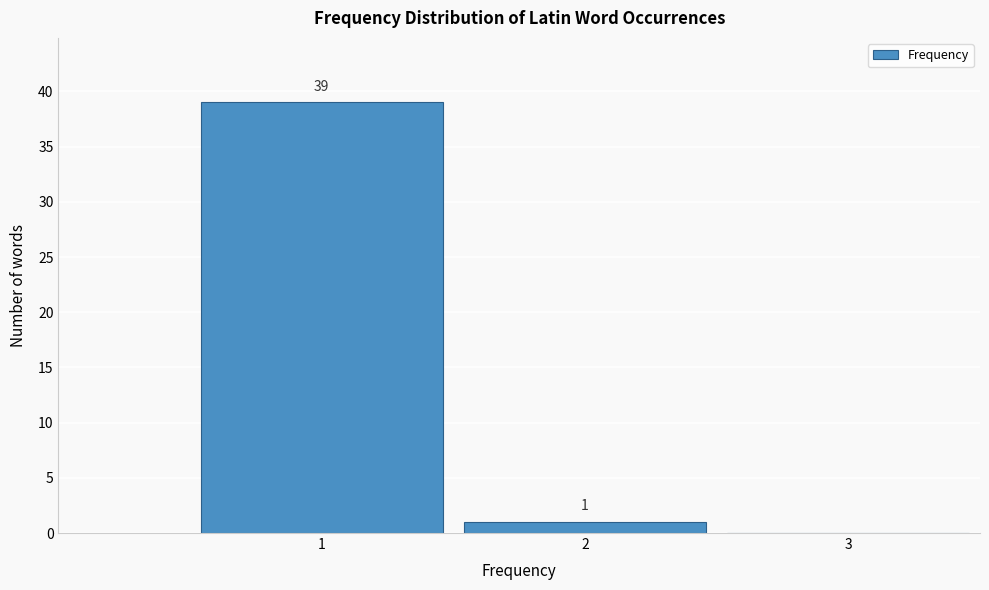

Which range on the x-axis has the tallest bar?

0.5 to 1.5